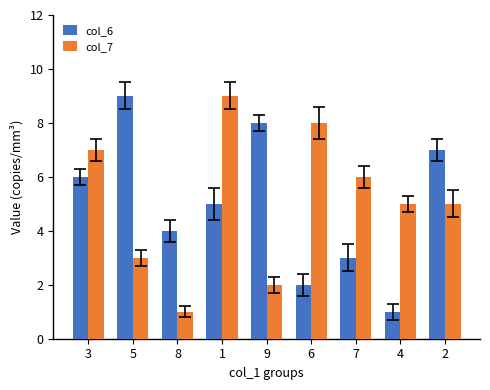

At which category is the sum across all series the highest?

1